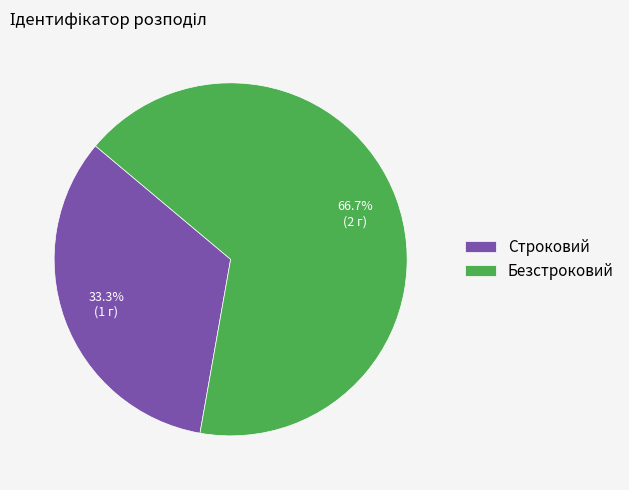

Do Безстроковий and Строковий together represent more than half of the pie?

Yes